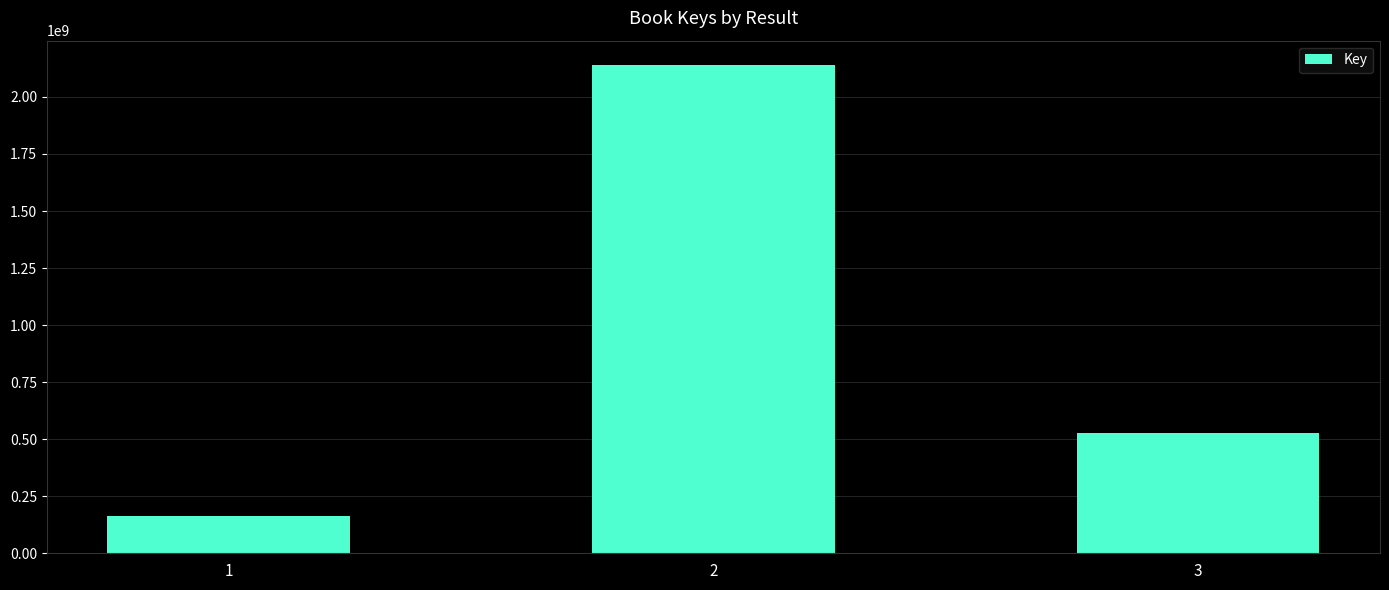

Which label corresponds to the smallest value in the chart?

1